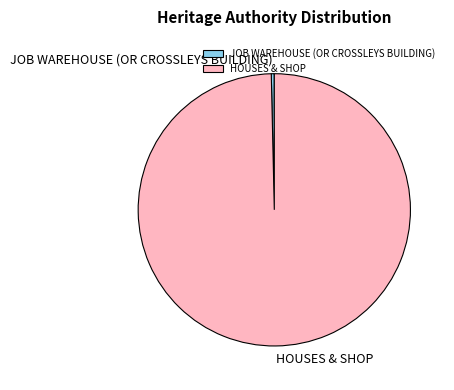

Is the sum of HOUSES & SHOP and JOB WAREHOUSE (OR CROSSLEYS BUILDING) greater than half?

Yes